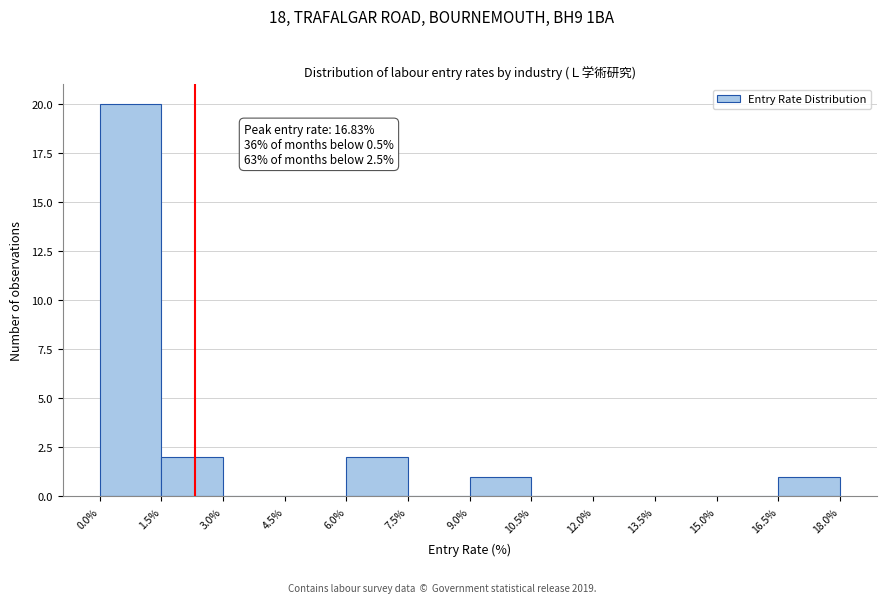

Which range on the x-axis has the tallest bar?

0.0% to 1.5%